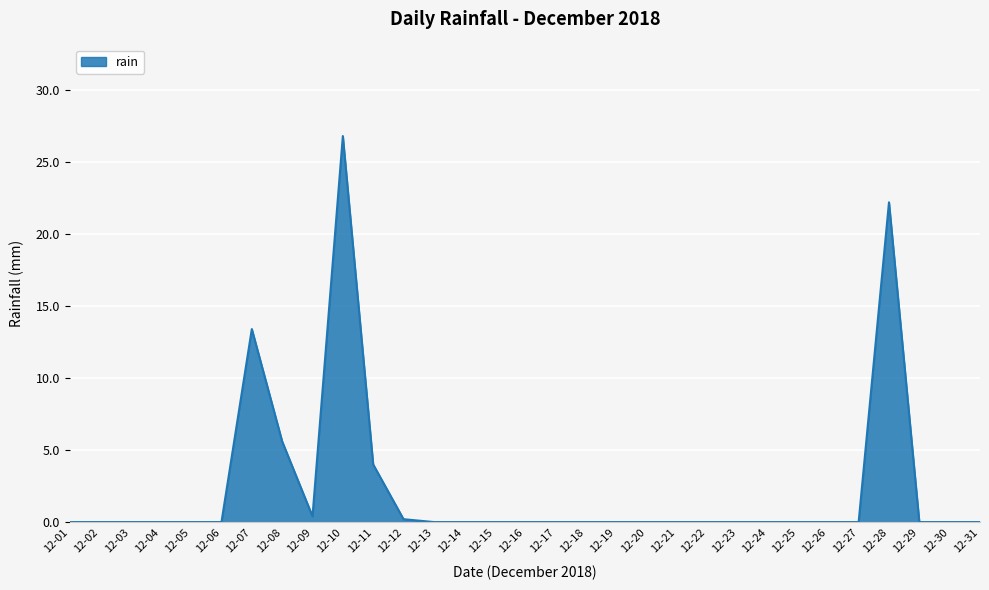

True or false: the data has more than 0 interior local peaks.

True